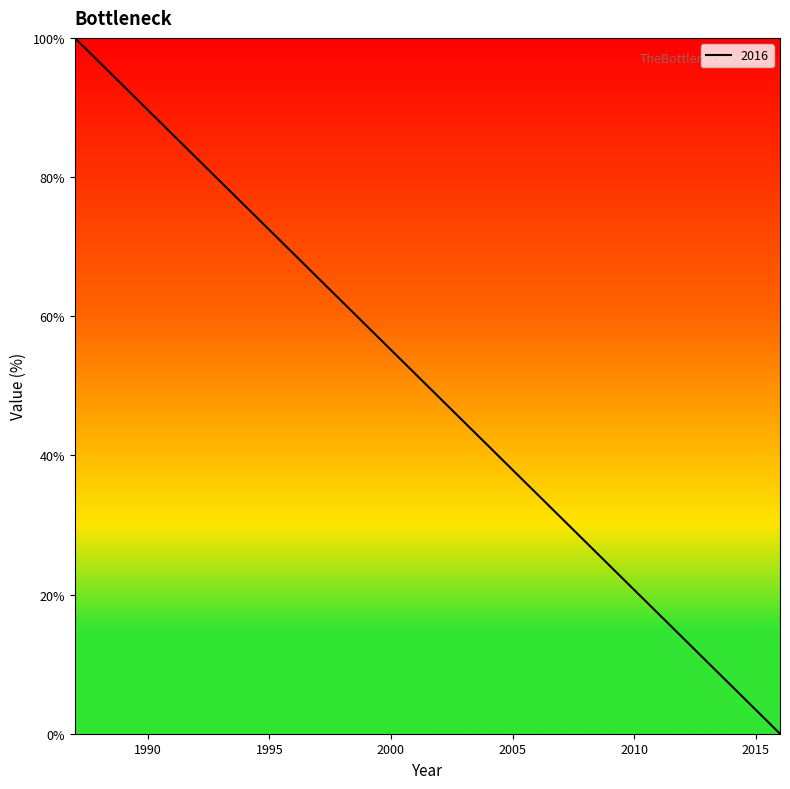

What is the greatest value displayed?

100.0